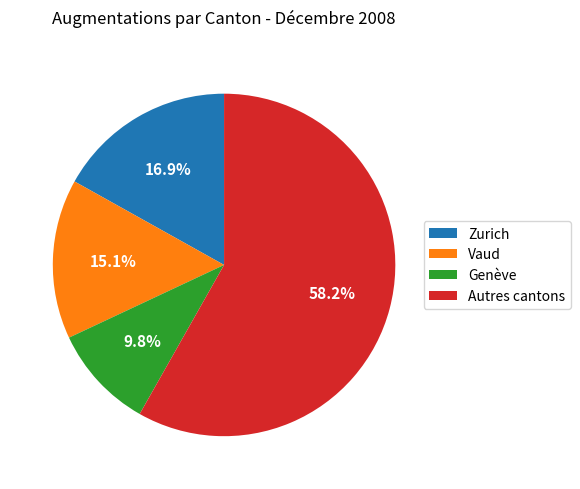

Is the sum of Autres cantons and Zurich greater than half?

Yes